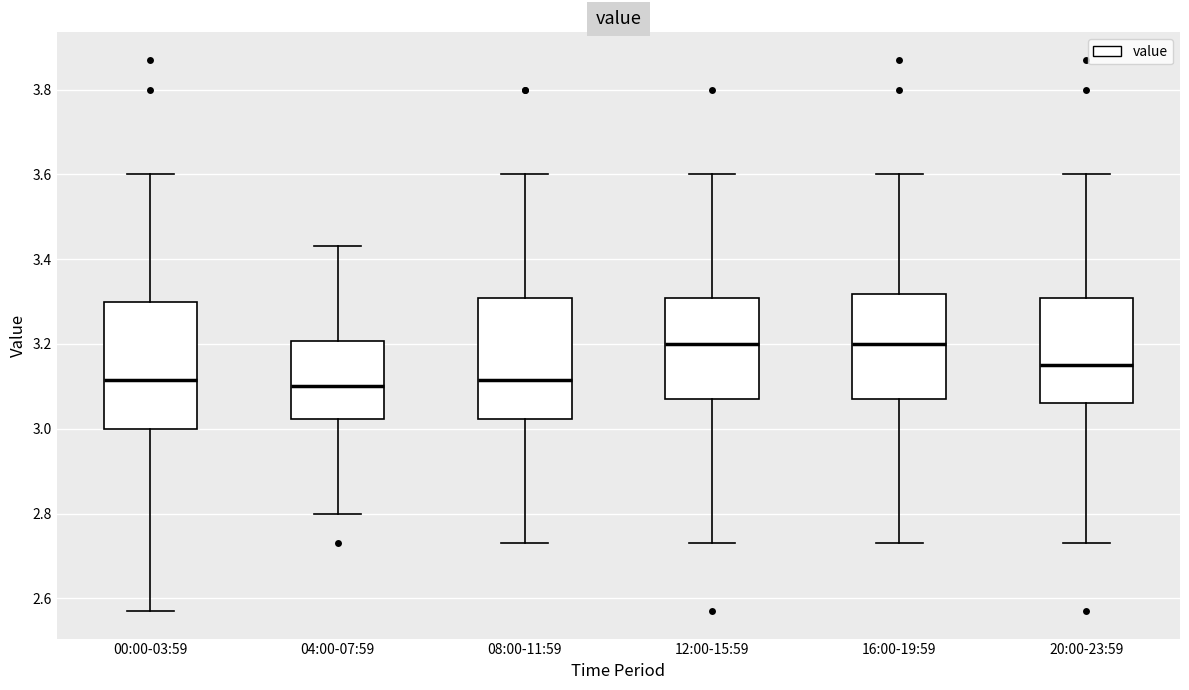

Where is the lower edge of the box for 08:00-11:59 on the y-axis? The values are not printed on the chart, so give them approximately, as read against the axis.

3.02